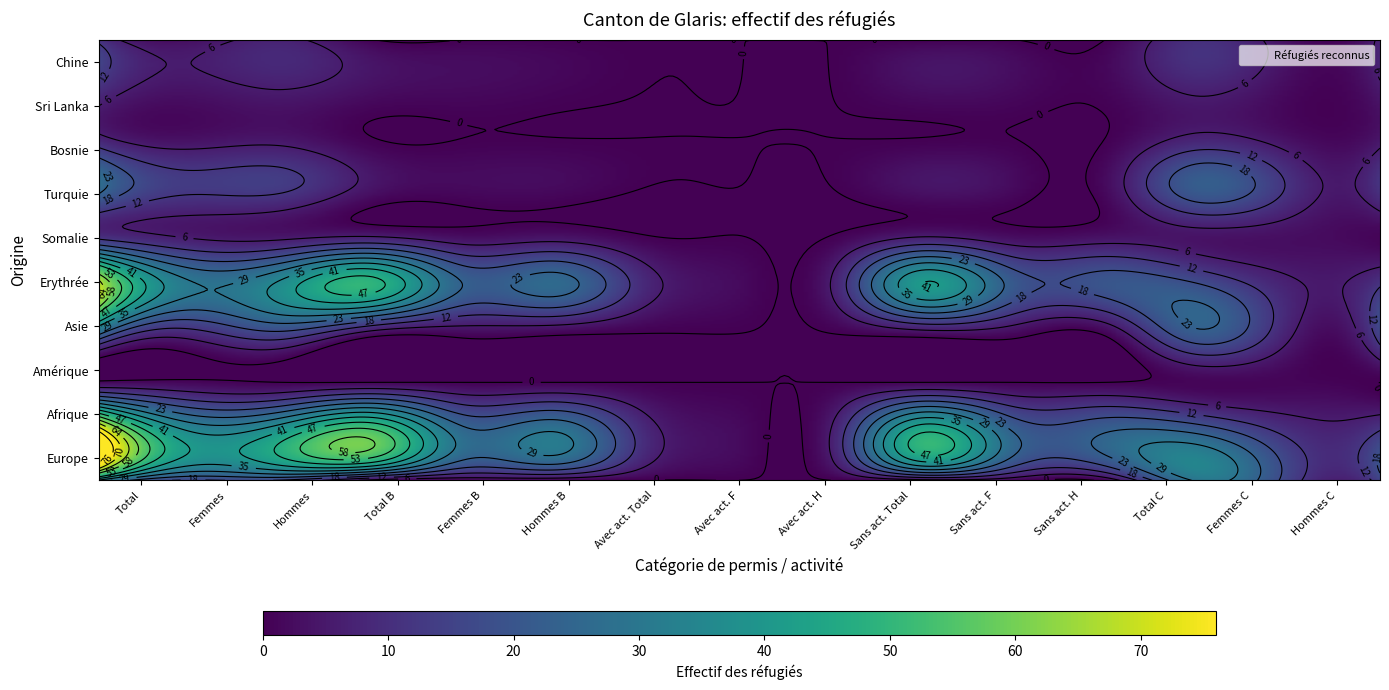

What is the difference between the second highest and second lowest values in the Amérique series?

1